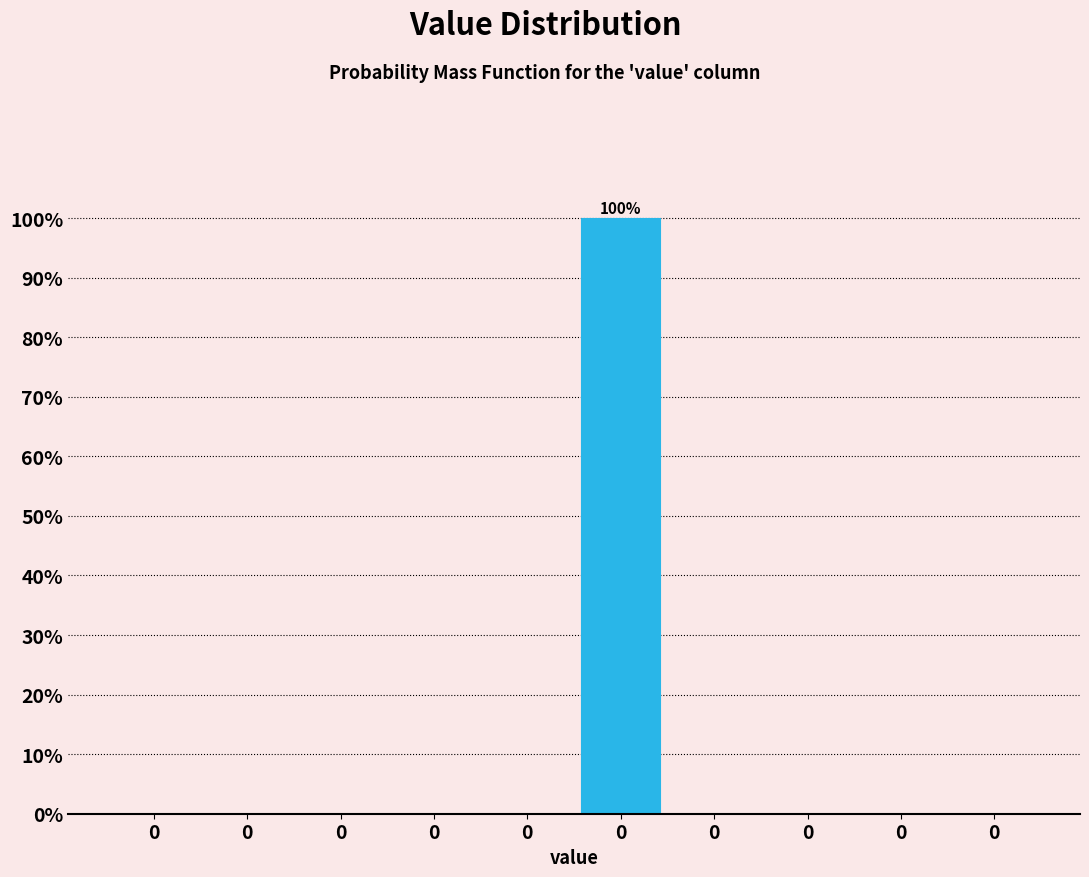

How many categories are shown in the chart?

10